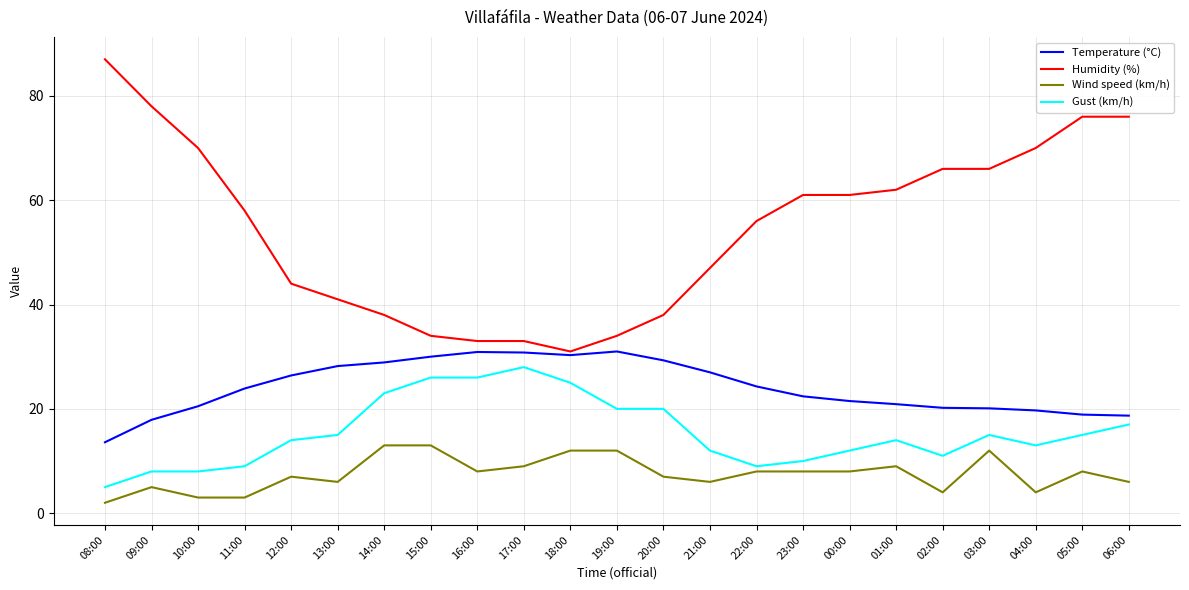

True or false: Wind speed (km/h) and Temperature (°C) intersect in this chart.

False